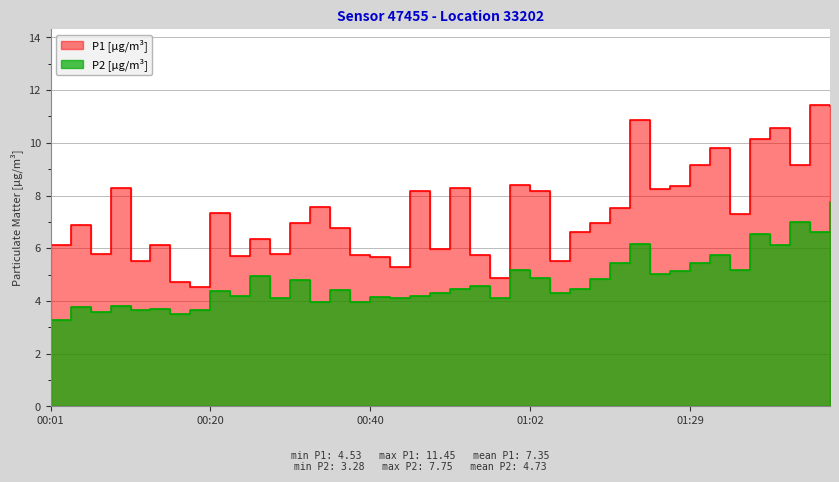

What are all the series names shown in the legend?

P1, P2